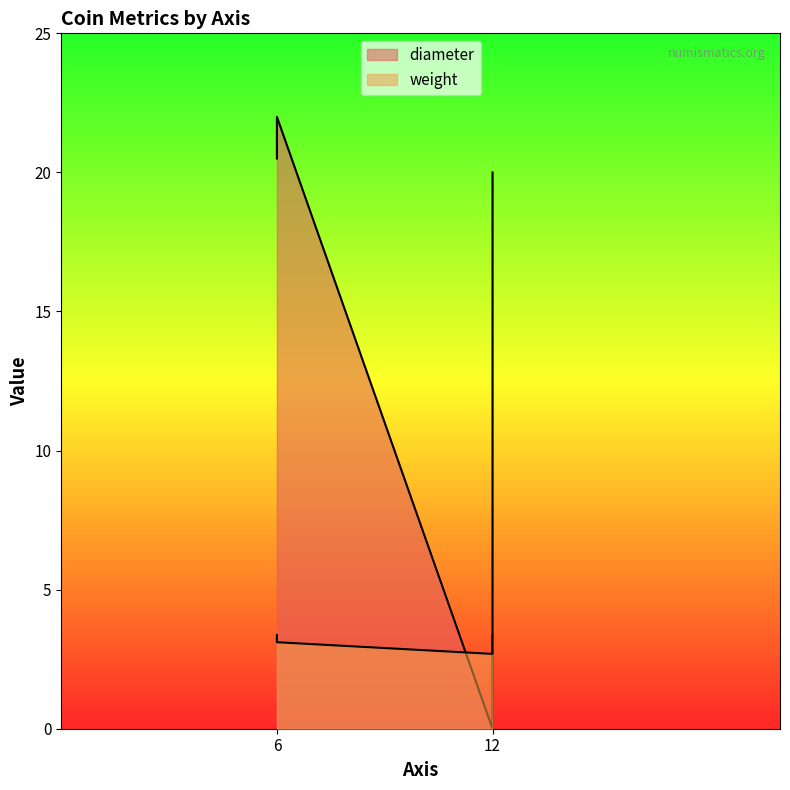

Where does the weight series first go above 3?

6